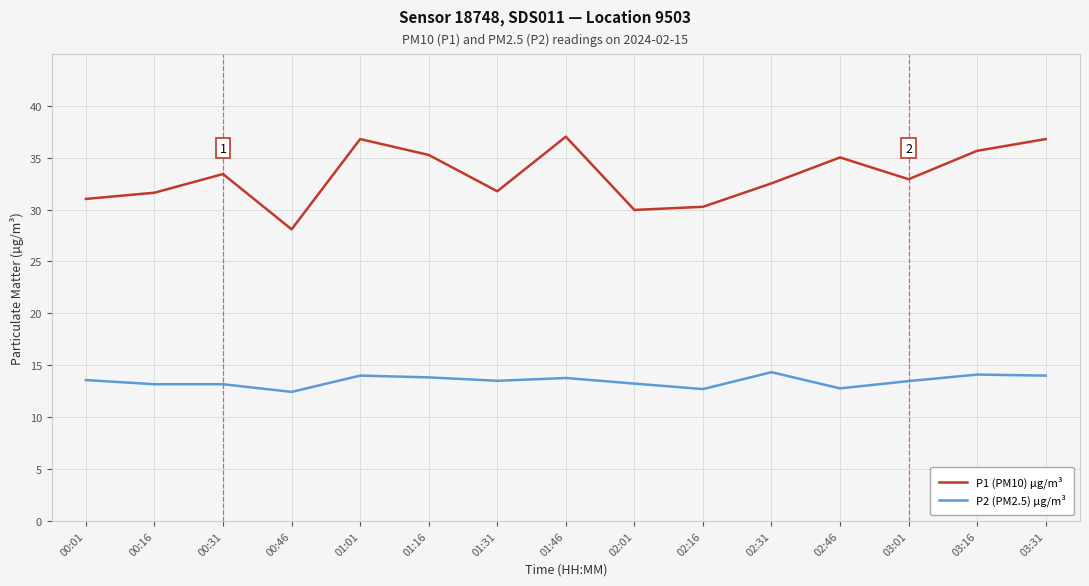

Rank the series at 02:16 from lowest to highest value.

P2 (PM2.5) µg/m³, P1 (PM10) µg/m³